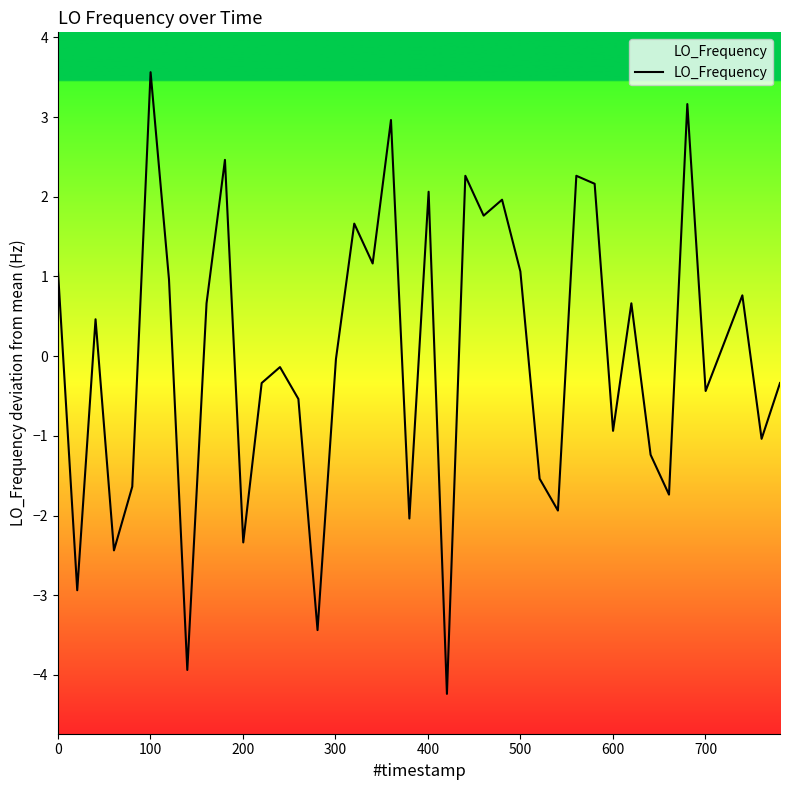

What is the value of the 33rd point from the left?

-1.2